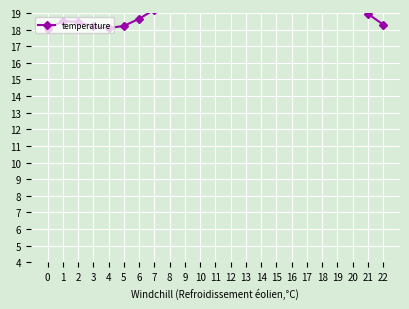

List the labels in order of value, largest first.

13, 14, 15, 12, 11, 16, 10, 17, 18, 9, 19, 8, 20, 7, 21, 6, 1, 2, 22, 5, 3, 4, 0